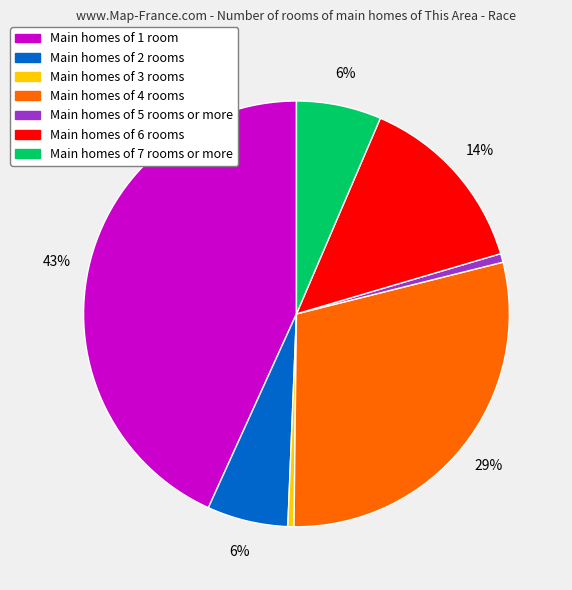

Count the number of slices in the pie.

7